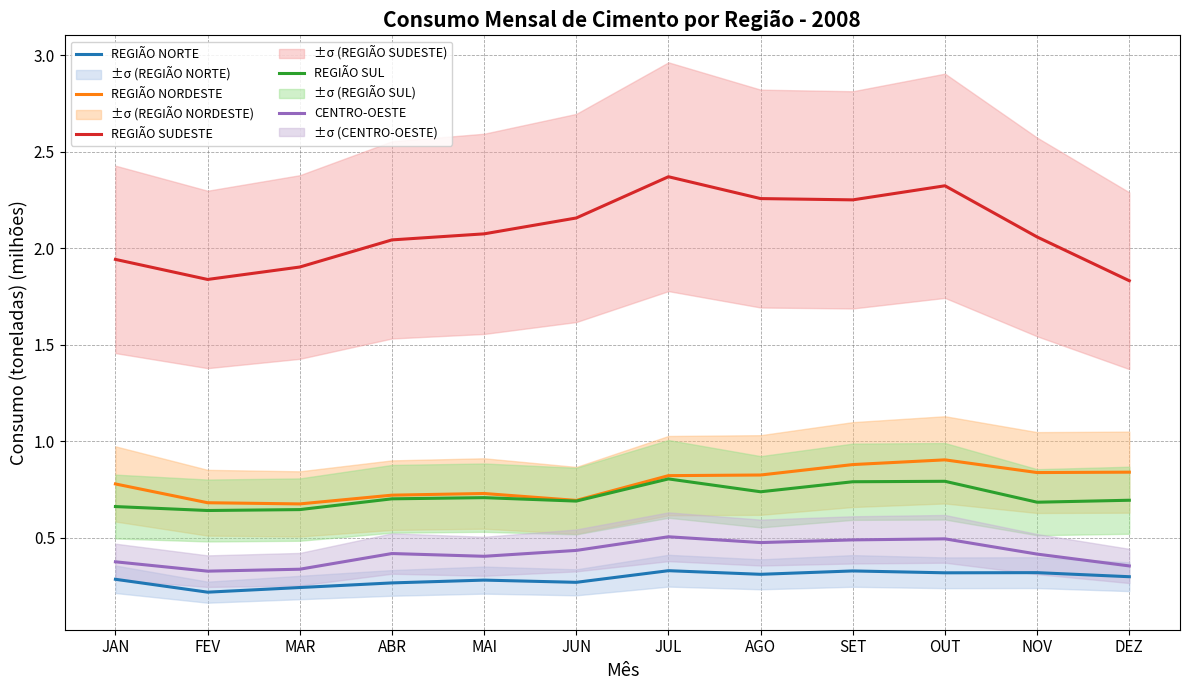

How many lines are shown in the chart?

5